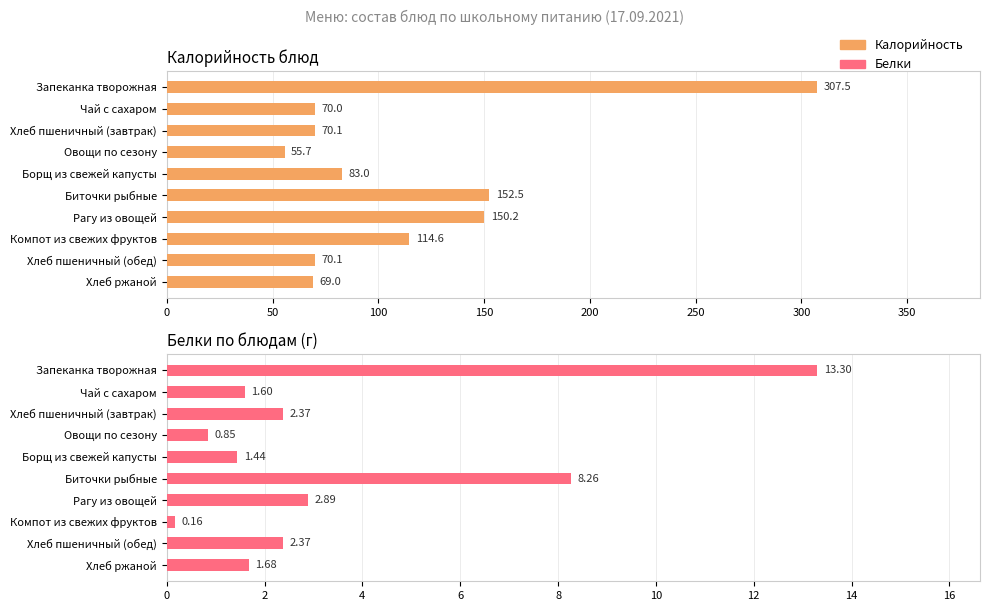

How many data points in Калорийность are less than 83?

5